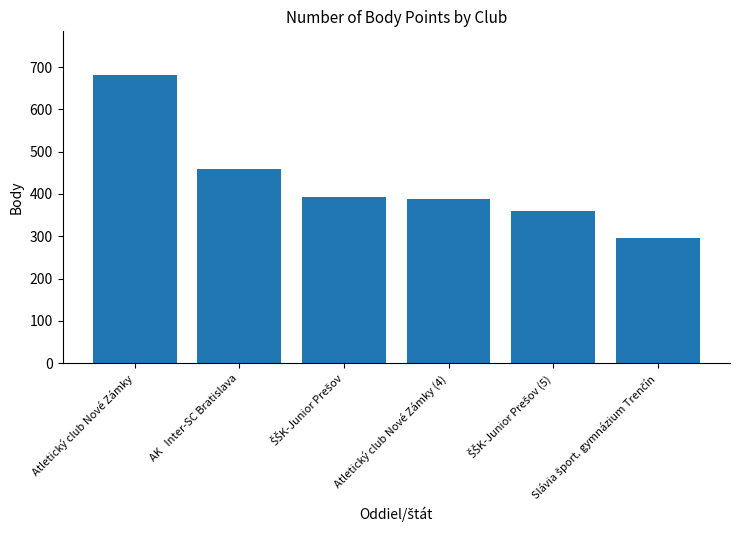

What is the minimum value shown in the chart?

296